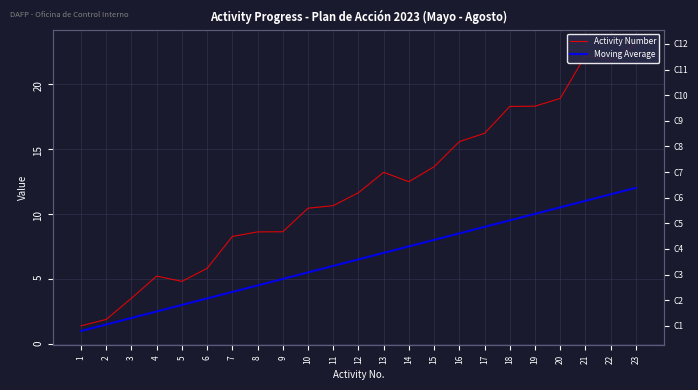

True or false: Moving Average has more than 2 interior local peaks.

False